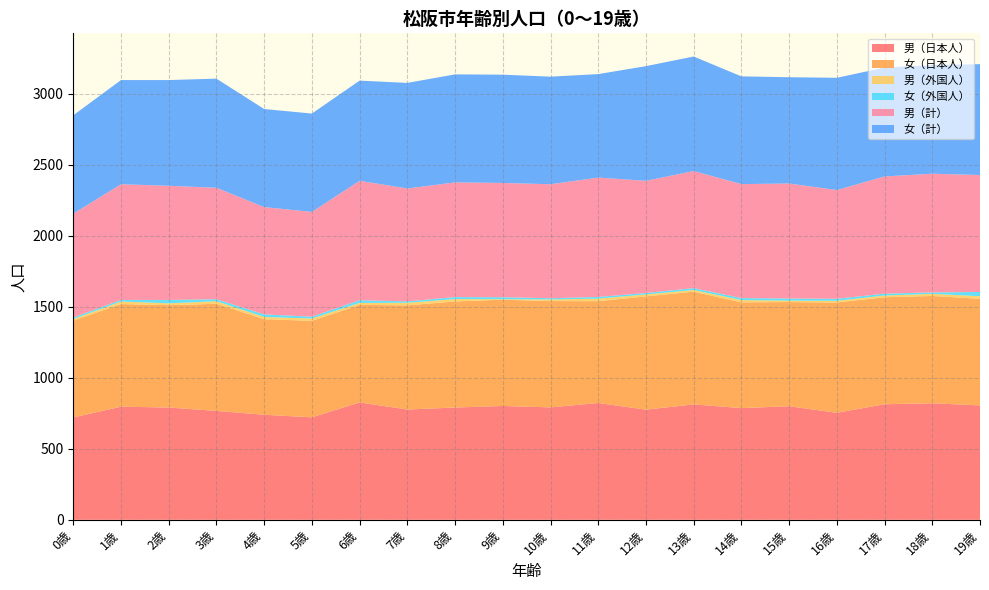

Reading right to left, list all the values displayed in this chart.

男（日本人）: 19歳=806	18歳=821	17歳=814	16歳=754	15歳=800	14歳=787	13歳=813	12歳=776	11歳=823	10歳=792	9歳=802	8歳=791	7歳=777	6歳=827	5歳=722	4歳=740	3歳=767	2歳=791	1歳=797	0歳=721
女（日本人）: 19歳=751	18歳=756	17歳=754	16歳=777	15歳=734	14歳=745	13歳=794	12歳=798	11歳=717	10歳=749	9歳=749	8歳=747	7歳=734	6歳=687	5歳=680	4歳=673	3歳=755	2歳=721	1歳=723	0歳=682
男（外国人）: 19歳=18	18歳=15	17歳=12	16歳=12	15歳=10	14歳=16	13歳=12	12歳=14	11歳=18	10歳=11	9歳=3	8歳=17	7歳=18	6歳=14	5歳=16	4歳=16	3歳=18	2歳=13	1歳=18	0歳=11
女（外国人）: 19歳=30	18歳=10	17歳=13	16歳=14	15歳=15	14歳=14	13歳=13	12歳=10	11歳=12	10歳=9	9歳=14	8歳=14	7歳=10	6歳=19	5歳=13	4歳=18	3歳=14	2歳=24	1歳=11	0歳=11
男（計）: 19歳=824	18歳=836	17歳=826	16歳=766	15歳=810	14歳=803	13歳=825	12歳=790	11歳=841	10歳=803	9歳=805	8歳=808	7歳=795	6歳=841	5歳=738	4歳=756	3歳=785	2歳=804	1歳=815	0歳=732
女（計）: 19歳=781	18歳=766	17歳=767	16歳=791	15歳=749	14歳=759	13歳=807	12歳=808	11歳=729	10歳=758	9歳=763	8歳=761	7歳=744	6歳=706	5歳=693	4歳=691	3歳=769	2歳=745	1歳=734	0歳=693